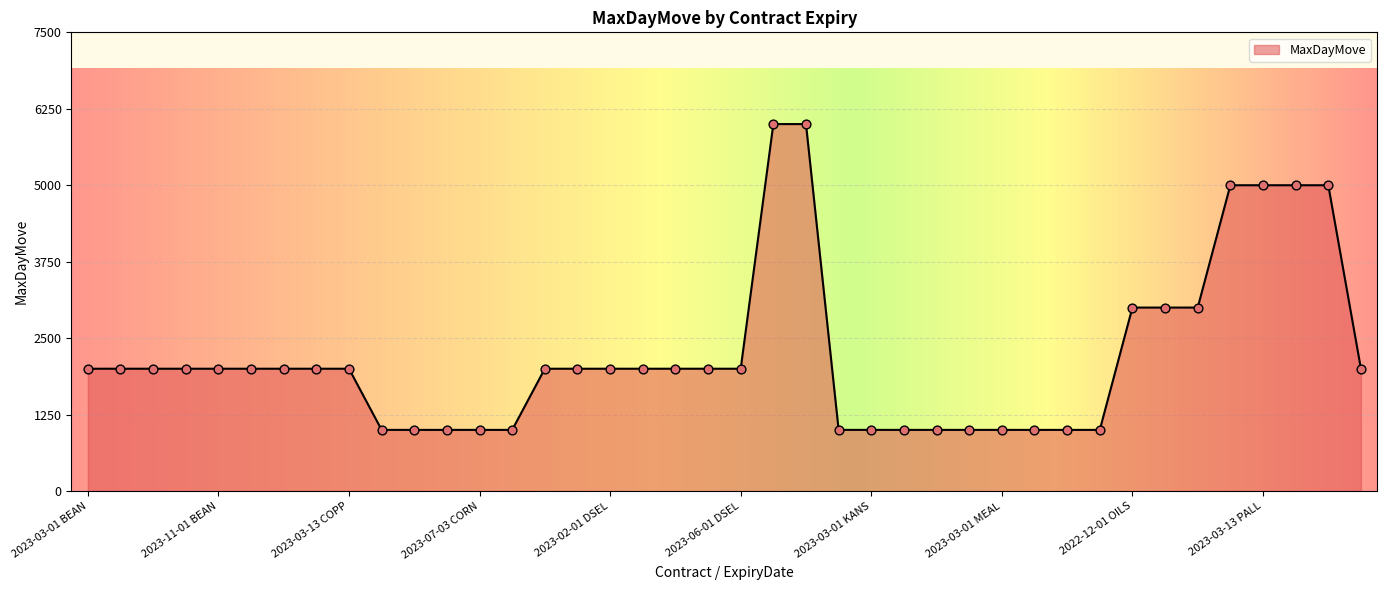

What is the maximum value shown in the chart?

6000